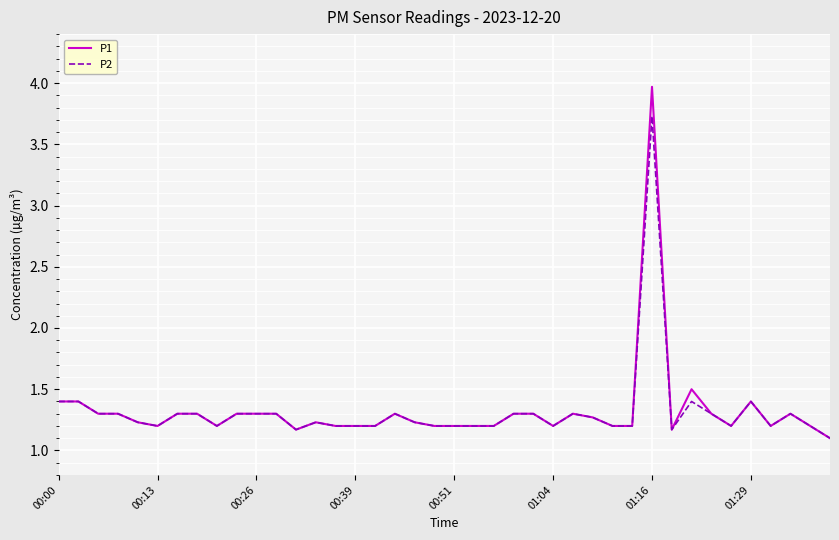

At how many categories does at least one series exceed 1?

40